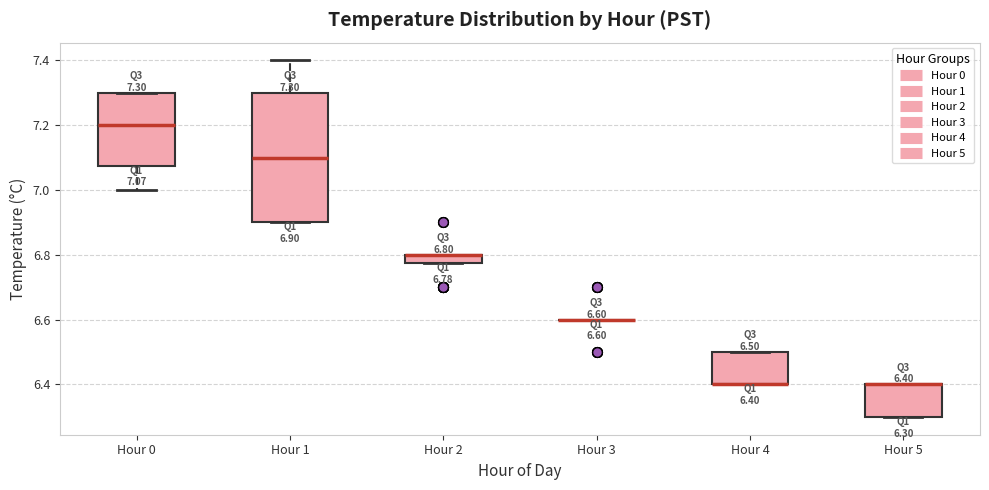

Comparing the boxes themselves (not the whiskers), which one is the tallest?

Hour 1